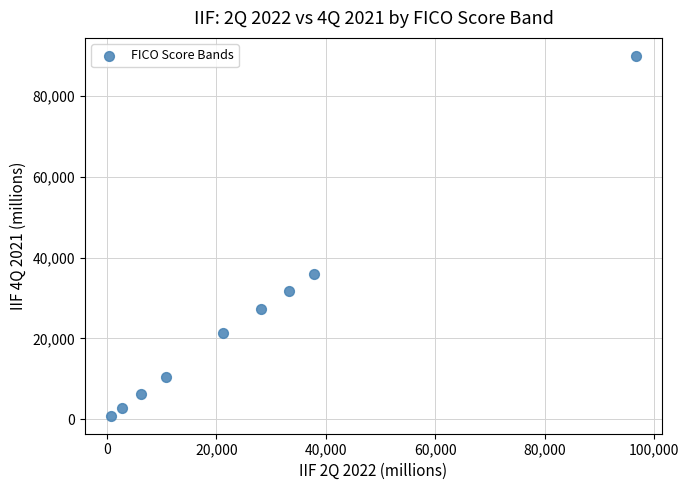

What is the range of X values (max minus min)?

95861